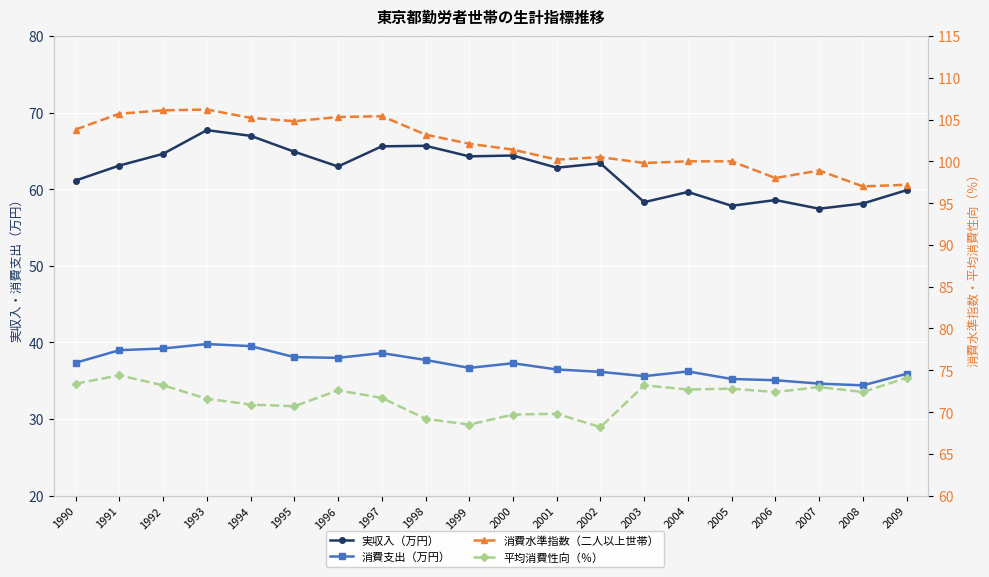

What is the average value of the 消費水準指数（二人以上世帯） series?

102.0